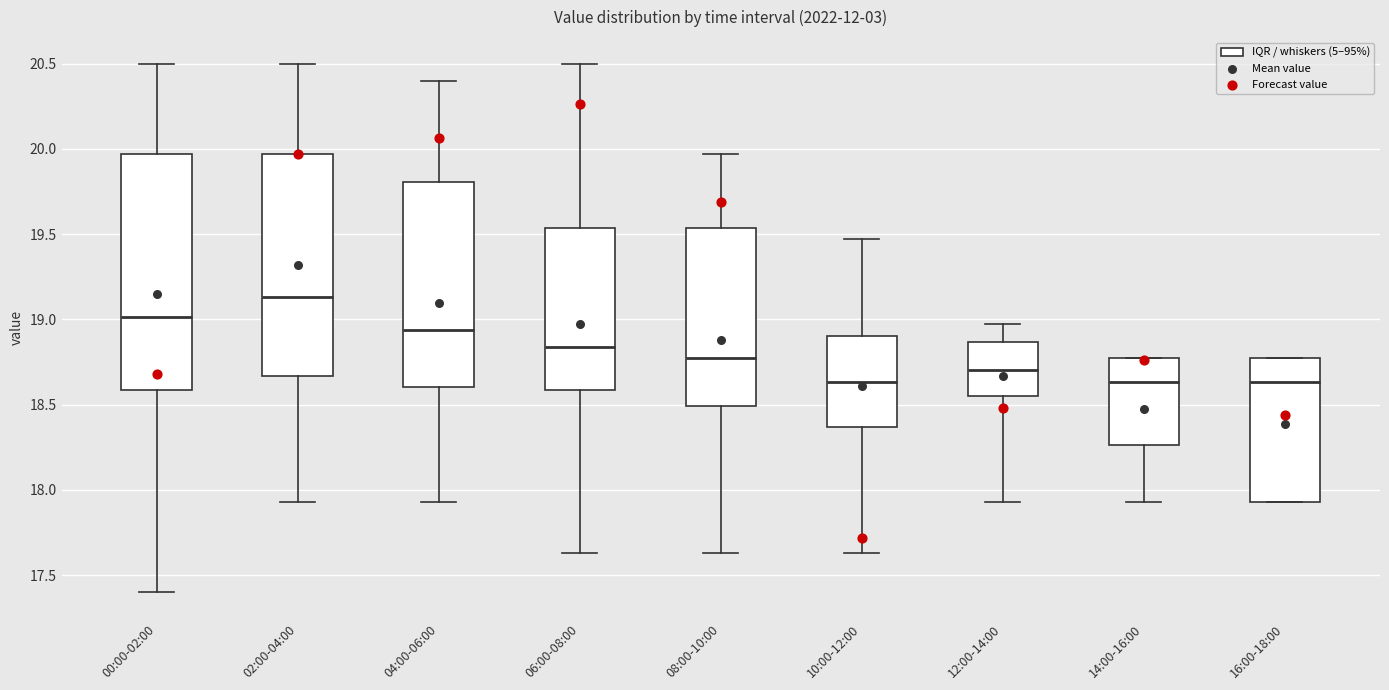

Where is the upper edge of the box for 16:00-18:00 on the y-axis? The values are not printed on the chart, so give them approximately, as read against the axis.

18.75